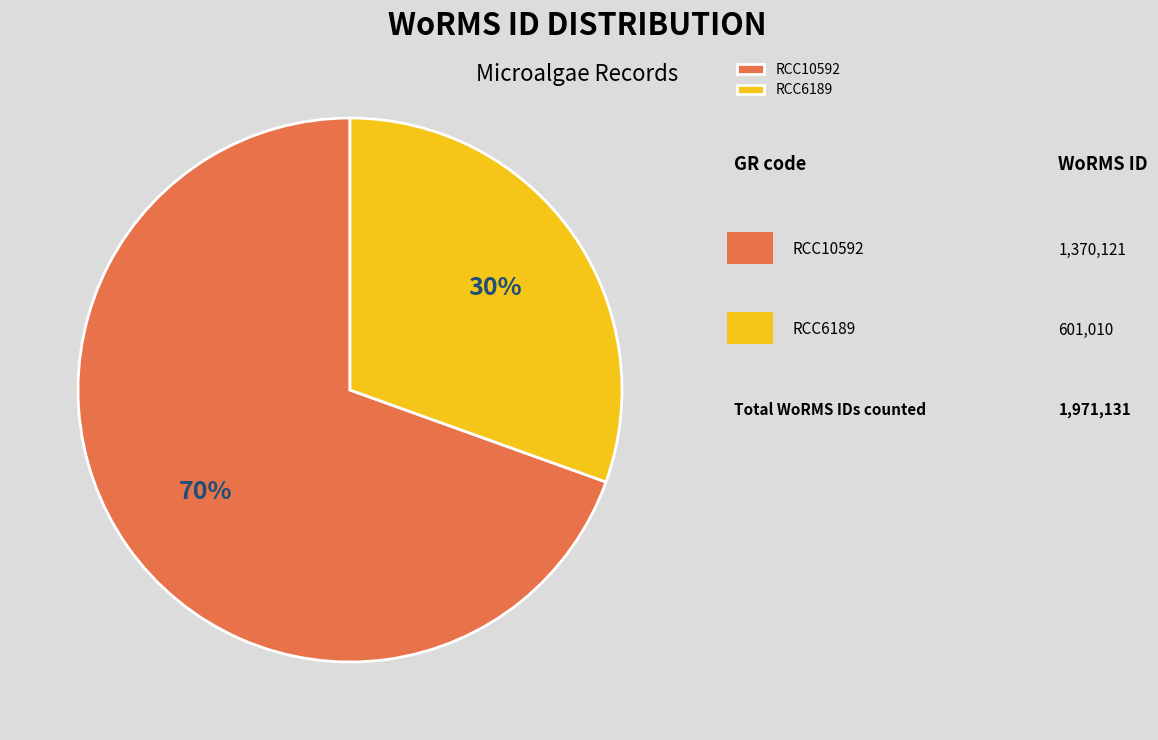

To the nearest percent, what portion does RCC10592 represent?

70%